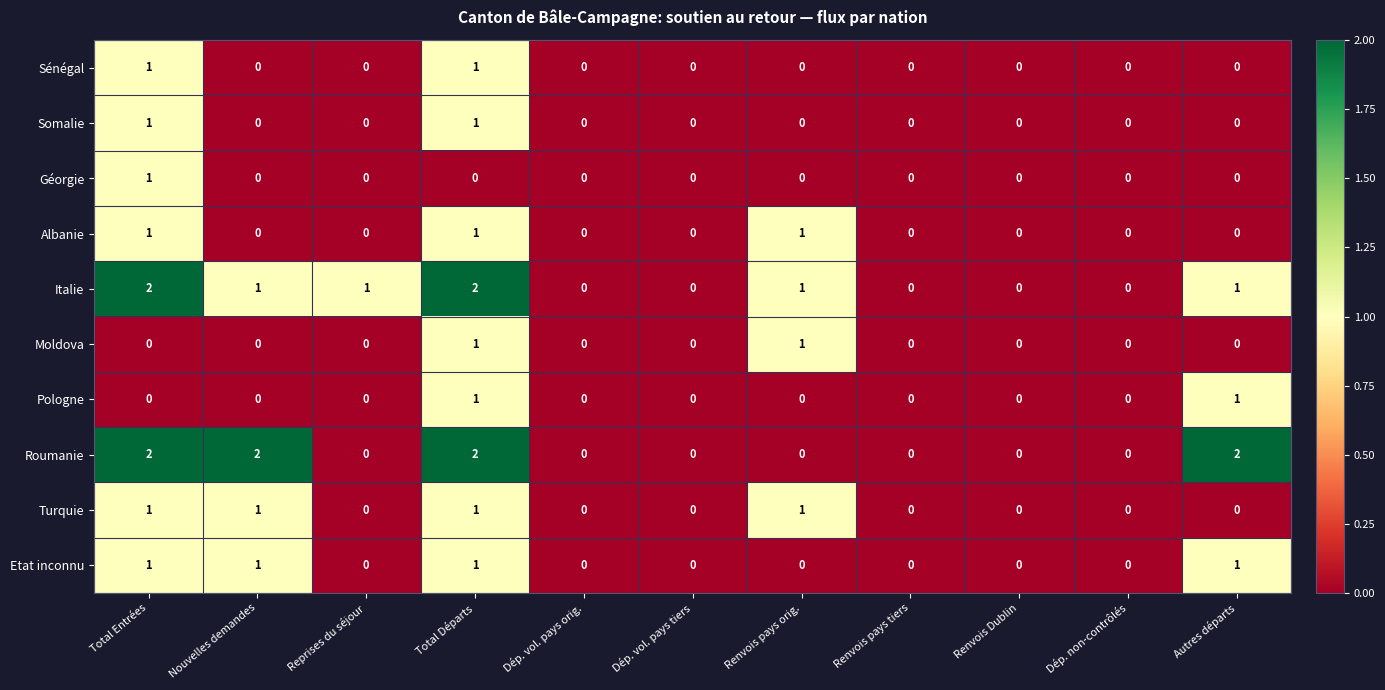

True or false: Turquie has a value of 0 at Total Entrées.

False